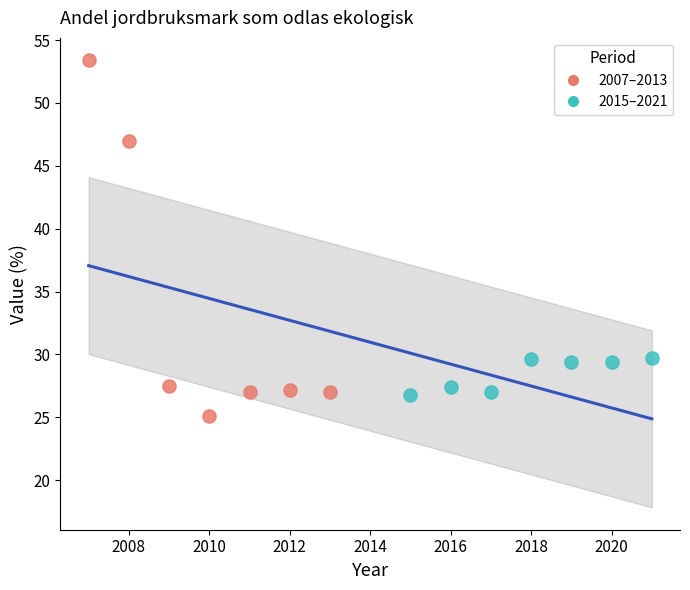

Which series contains the lowest Y value?

2007–2013